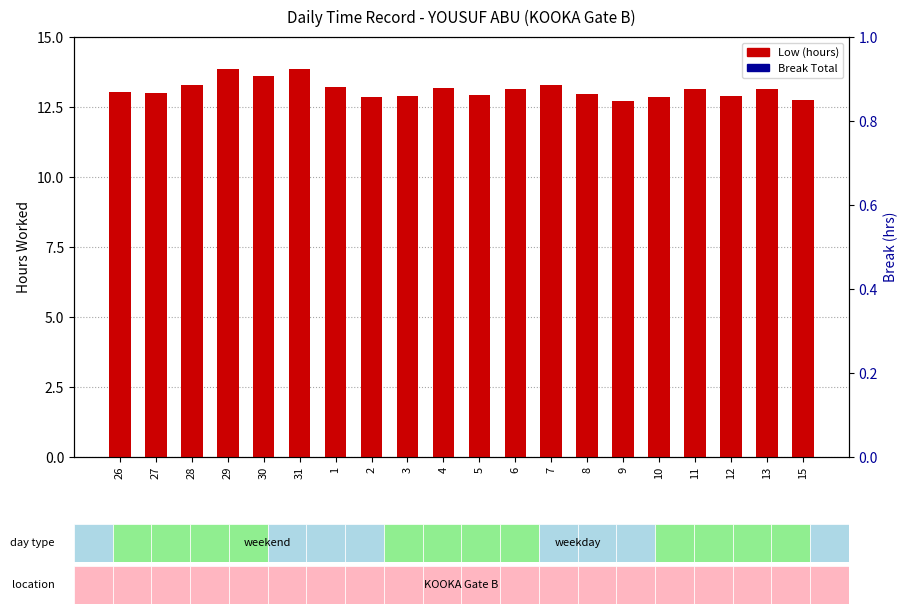

What is the total value across all series at 11?

13.2